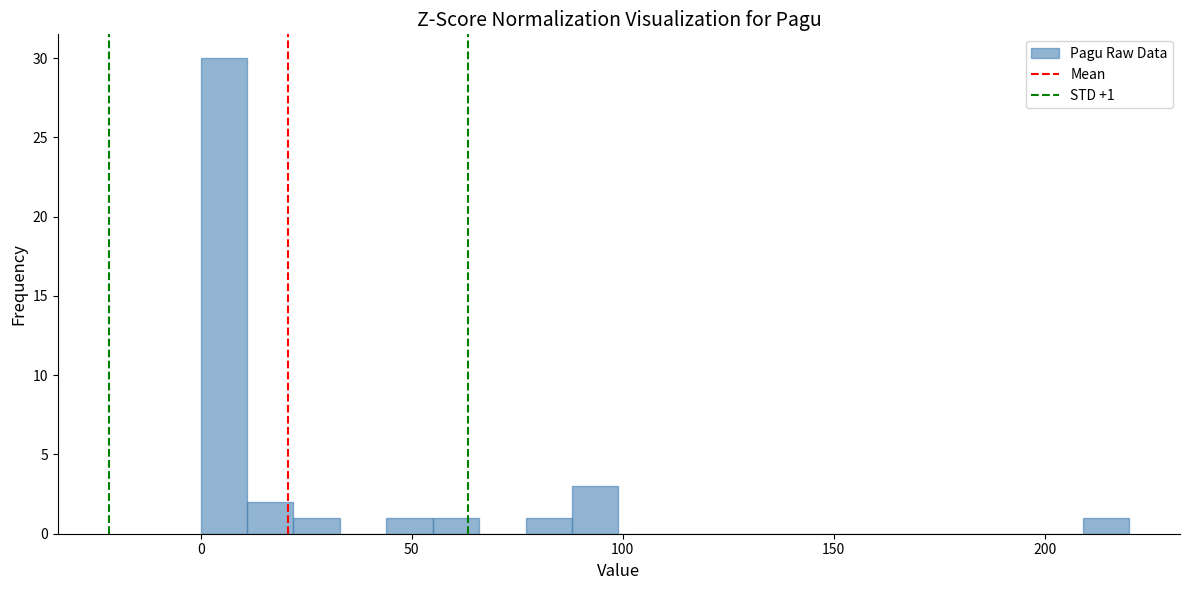

Read against the x-axis, roughly where is the centre of the tallest bar?

5